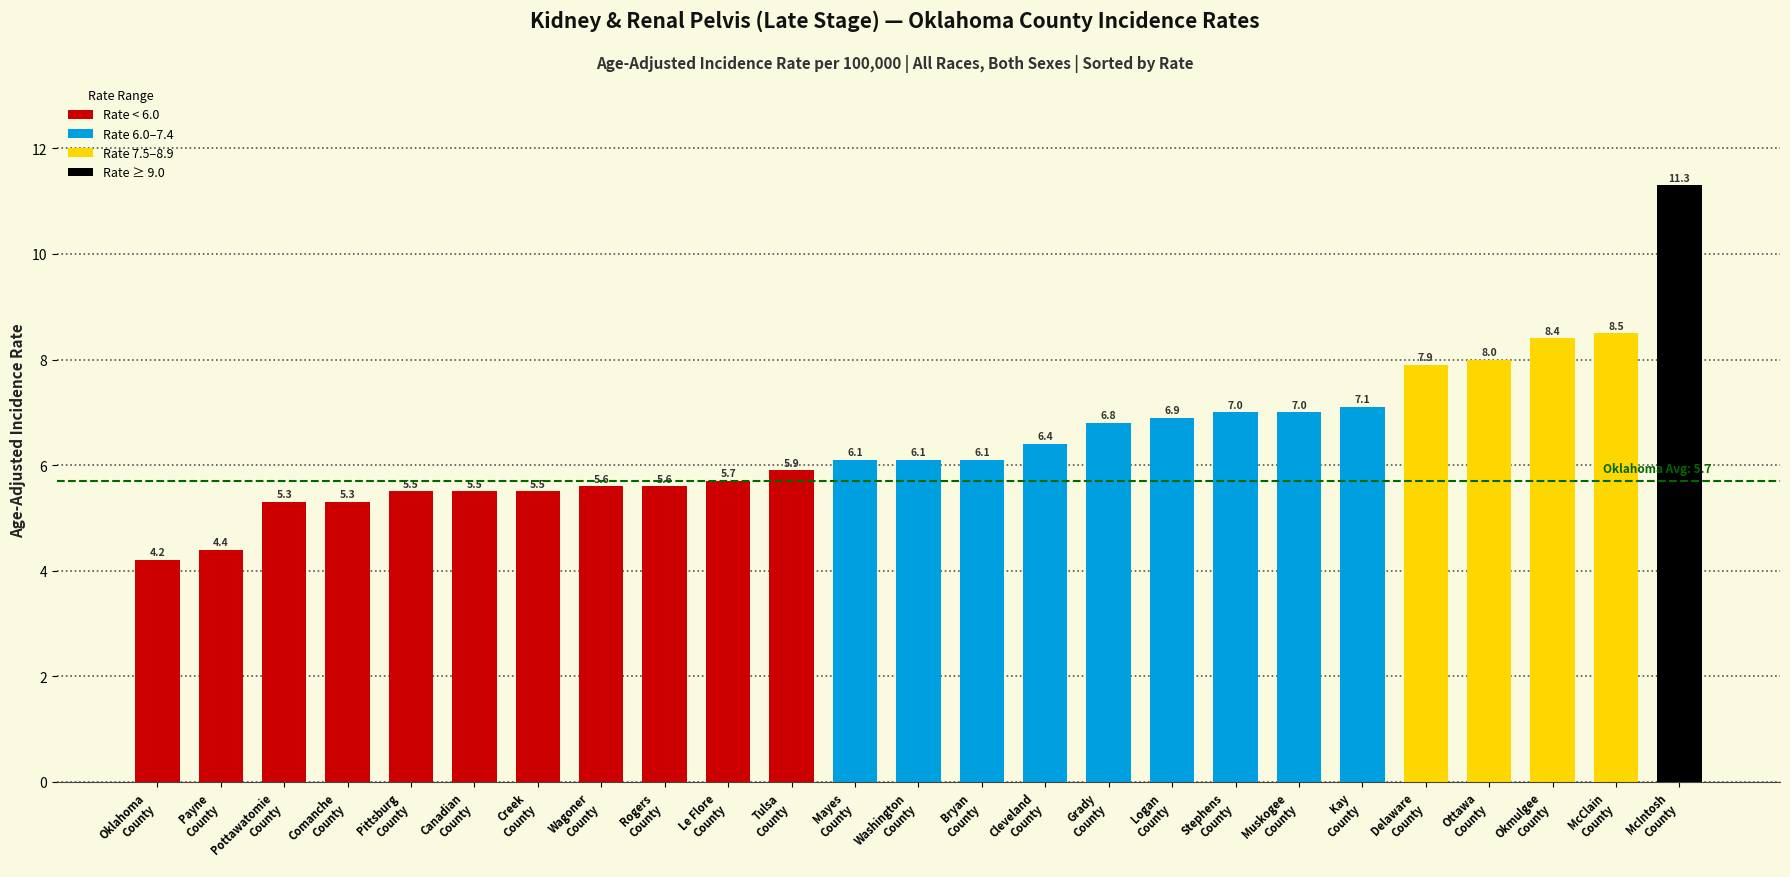

How many data points does each series have?

25